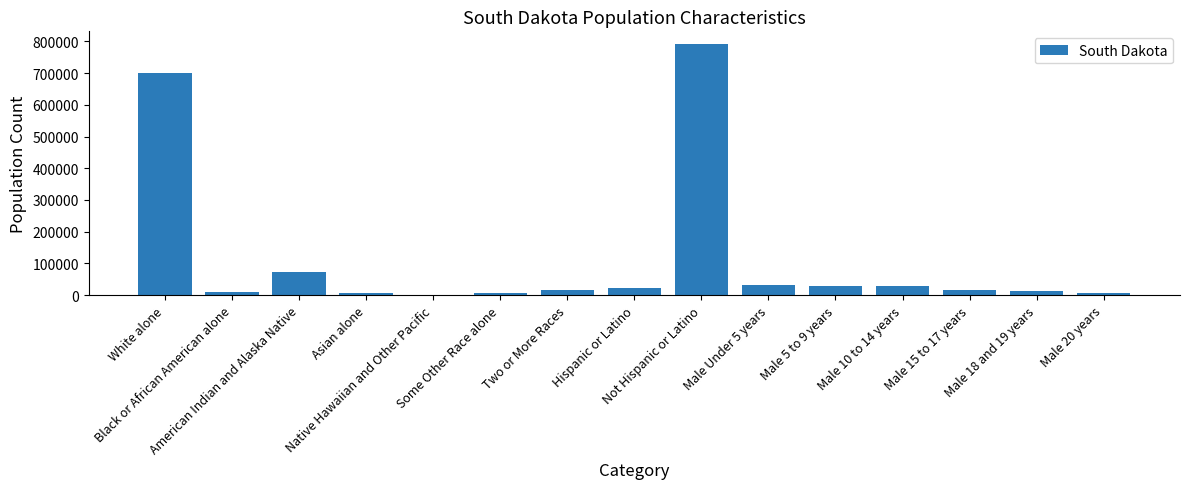

Approximately how many times larger is the value at Male 20 years compared to Male 15 to 17 years?

0.4